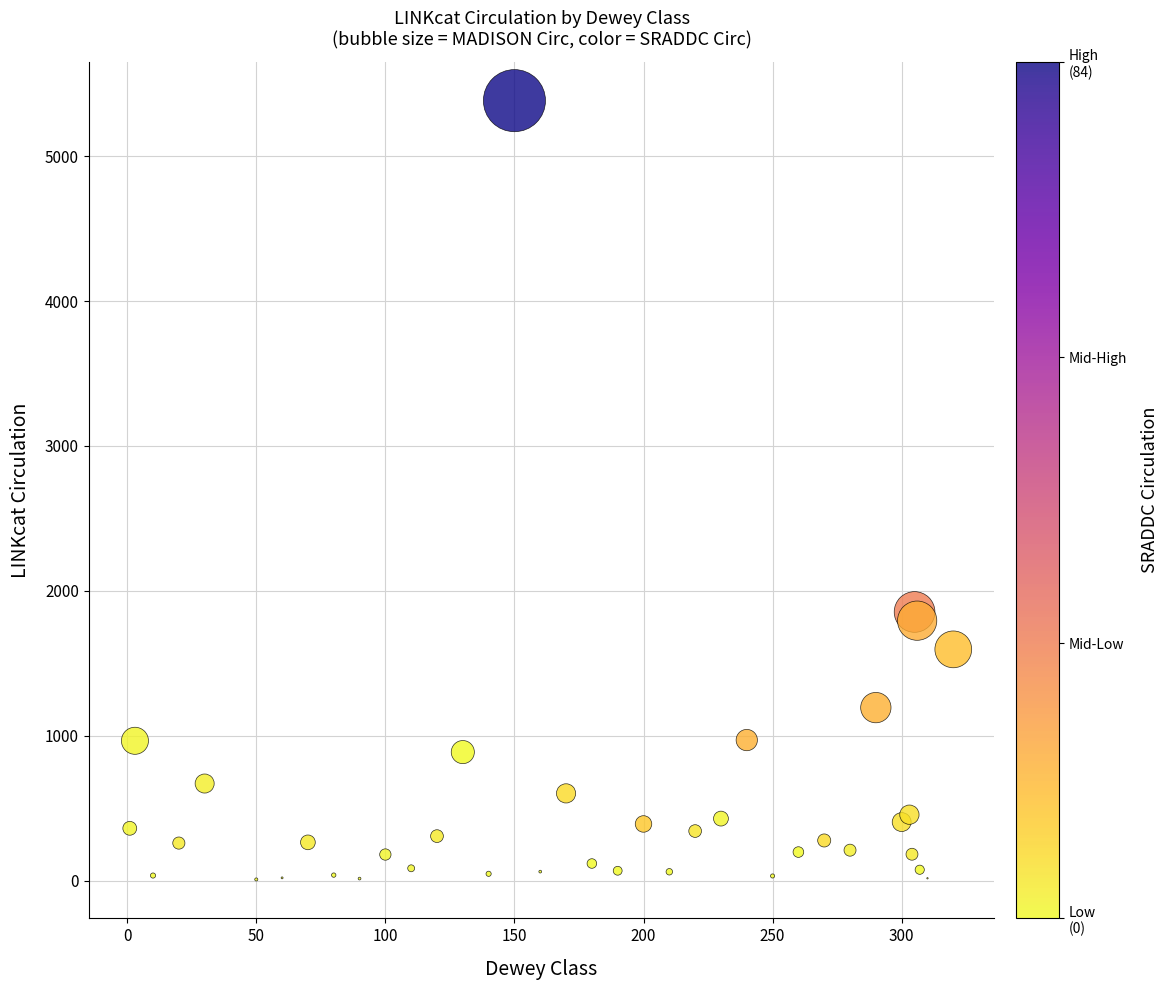

What Y value in the scatter plot is closest to 2695?

1854